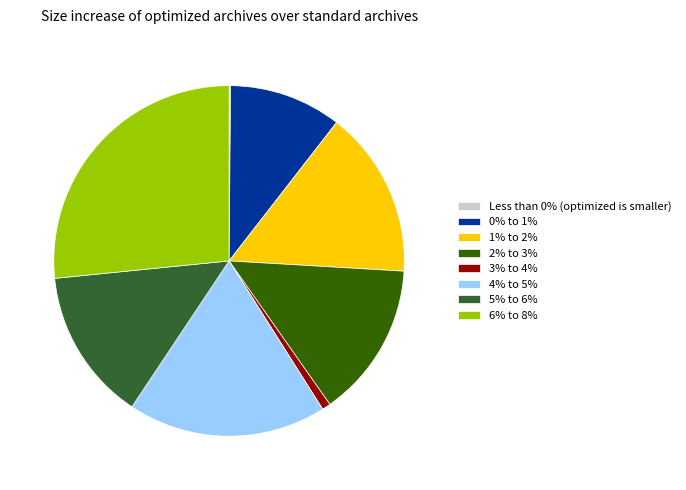

What is the largest slice in the pie chart?

6% to 8%